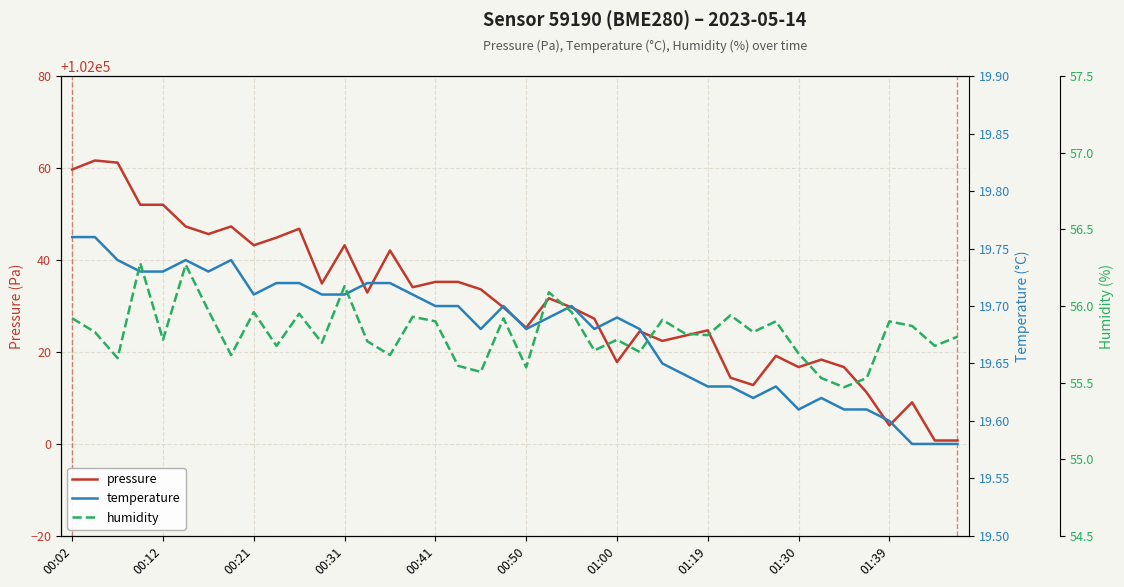

The temperature series shows 19.7 at 00:41. True or false?

True